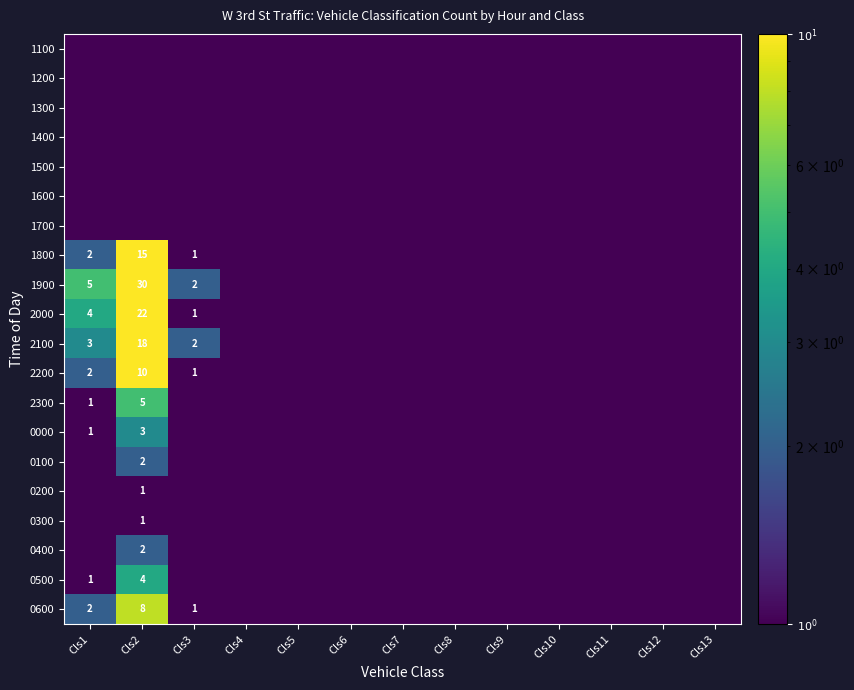

Is the value of 1100 at Cls11 greater than the value of 2300 at Cls11?

No